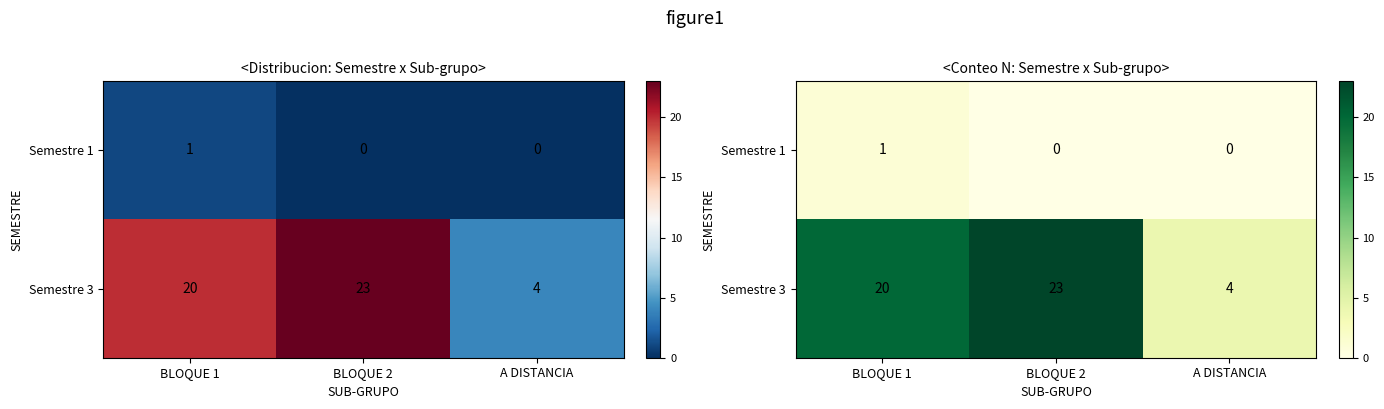

Rank the series by their maximum value, from lowest to highest.

Semestre 1, Semestre 3